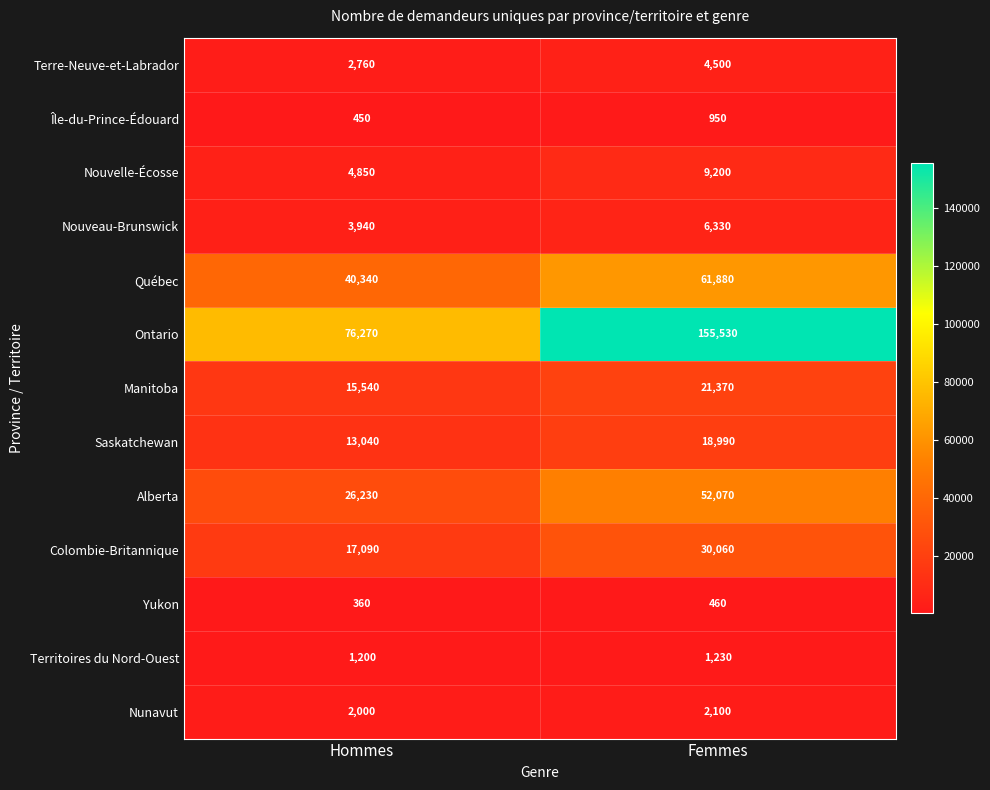

At Femmes, list the series in order from smallest to largest.

Yukon, Île-du-Prince-Édouard, Territoires du Nord-Ouest, Nunavut, Terre-Neuve-et-Labrador, Nouveau-Brunswick, Nouvelle-Écosse, Saskatchewan, Manitoba, Colombie-Britannique, Alberta, Québec, Ontario